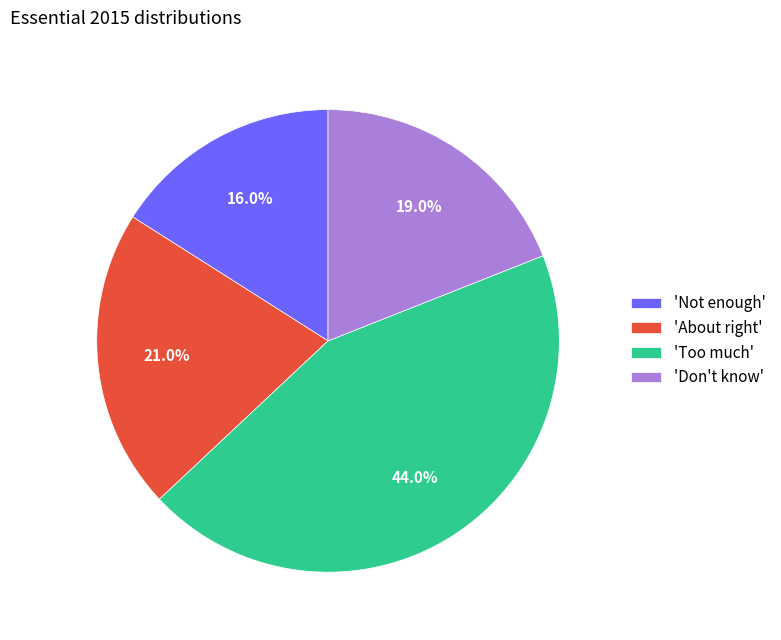

What percentage is NOT represented by 'Don't know'?

81.0%